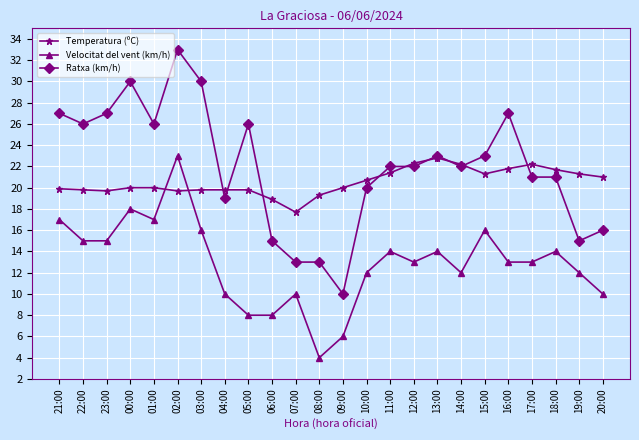

At which category does Ratxa (km/h) reach its first local peak?

00:00